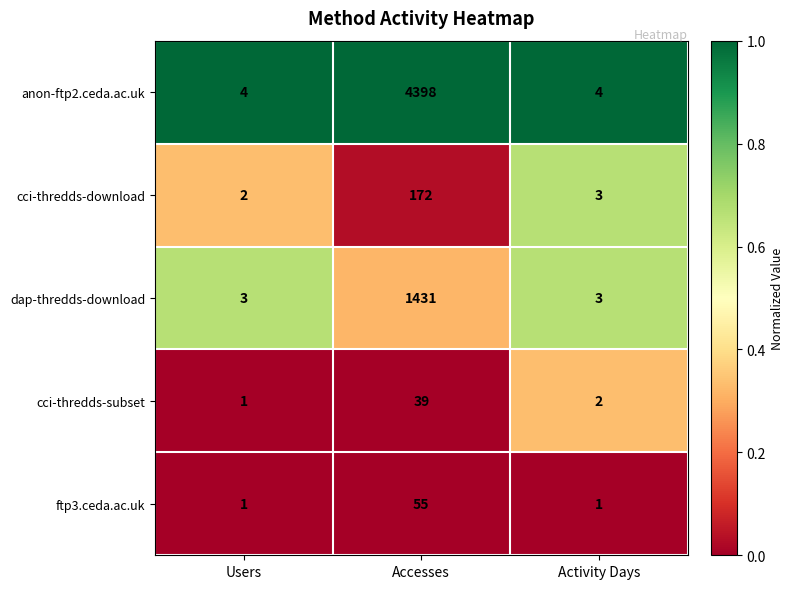

The cci-thredds-download series shows 3 at Users. True or false?

False